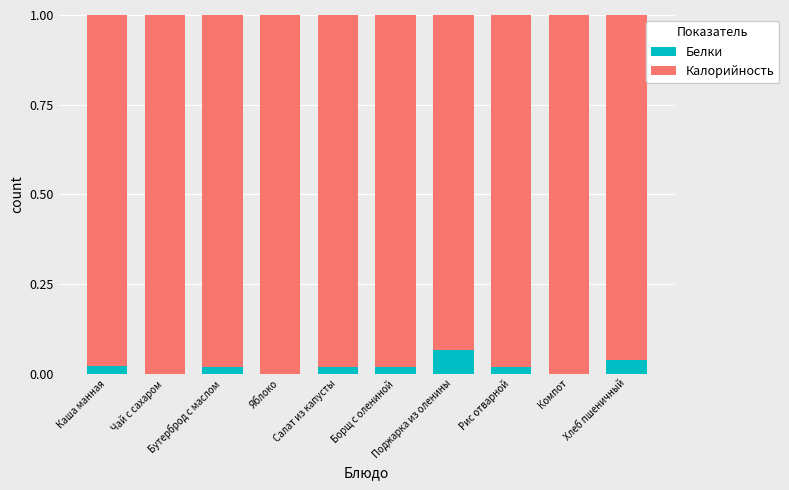

What are all the series names shown in the legend?

Белки, Калорийность